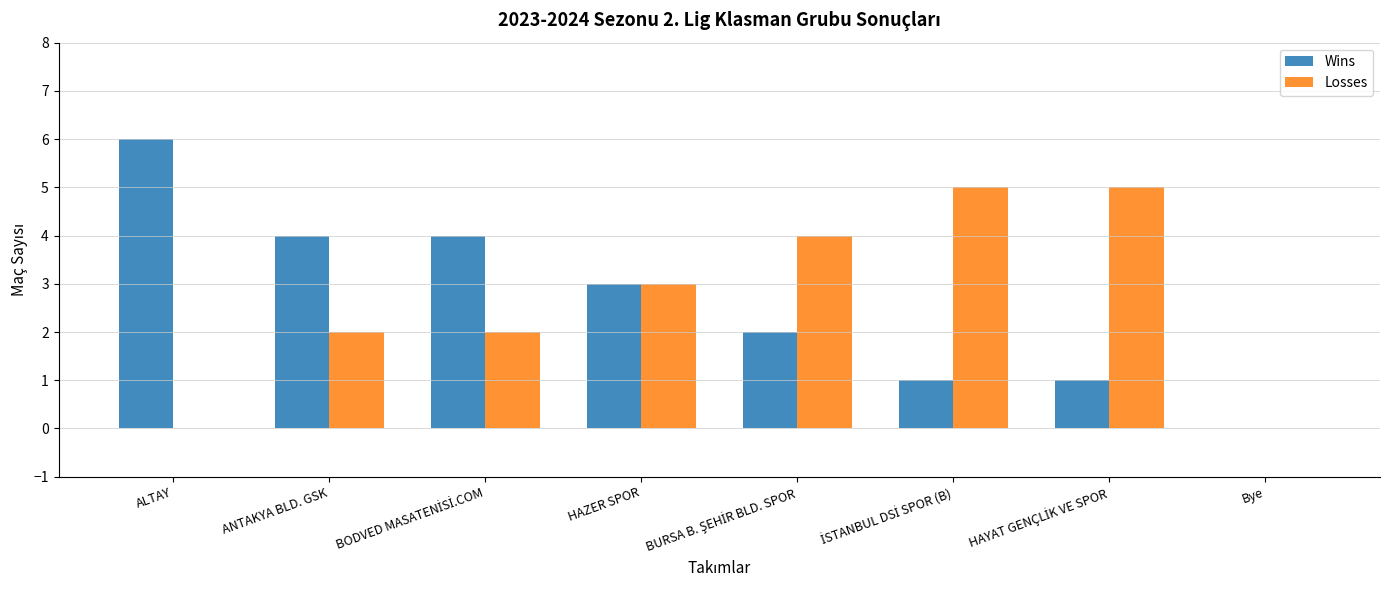

What is the maximum value shown in the chart?

6